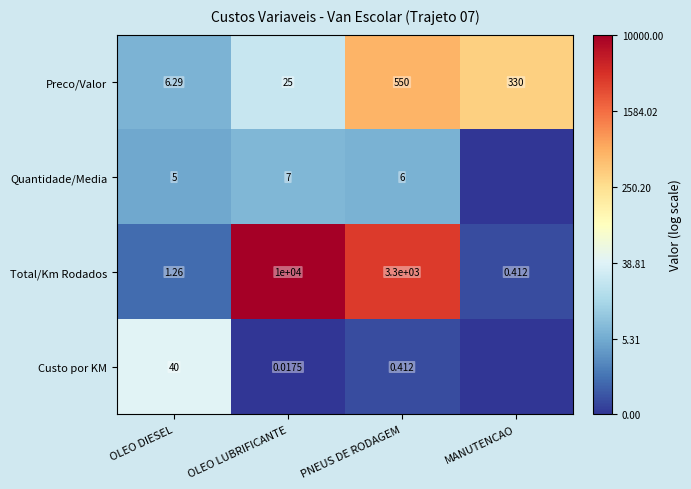

List the labels in order of Total/Km Rodados value, smallest first.

MANUTENCAO, OLEO DIESEL, PNEUS DE RODAGEM, OLEO LUBRIFICANTE